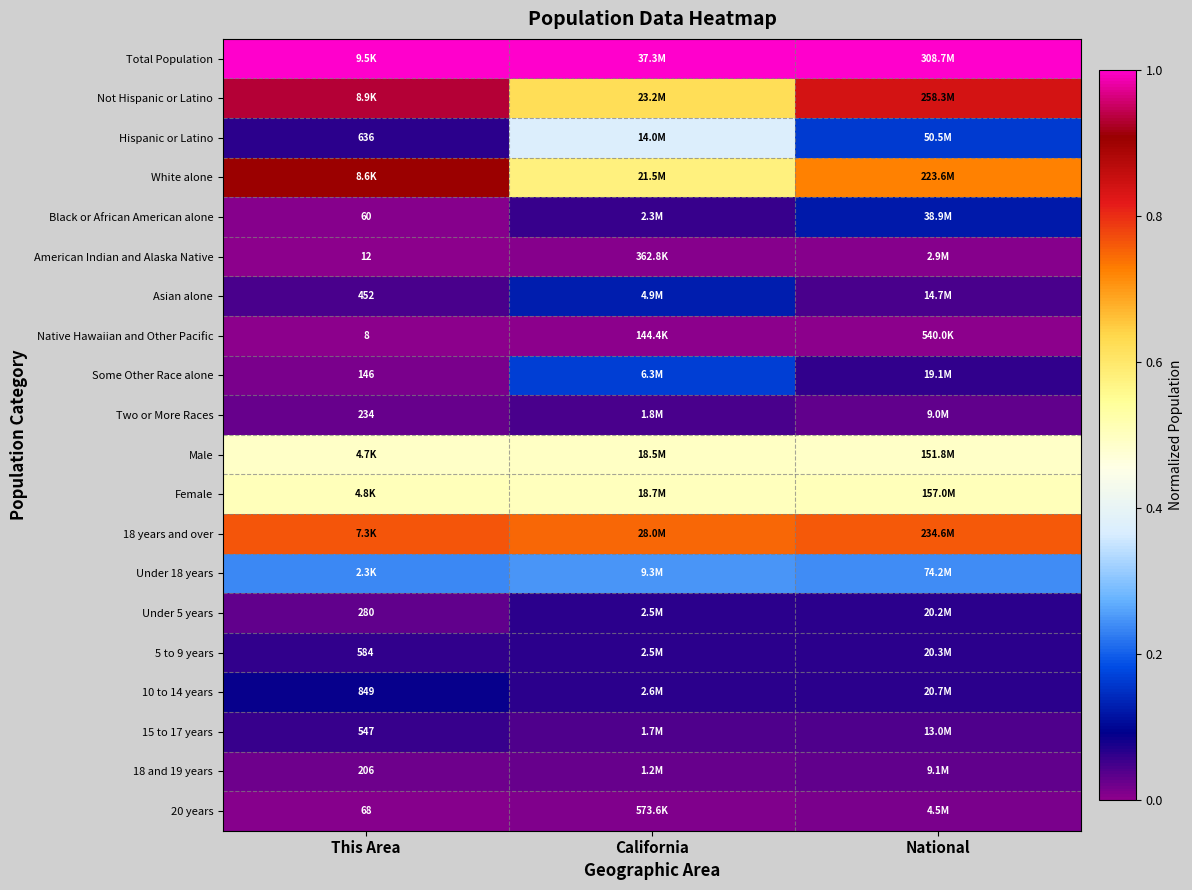

Which category has the lowest value across all series?

This Area